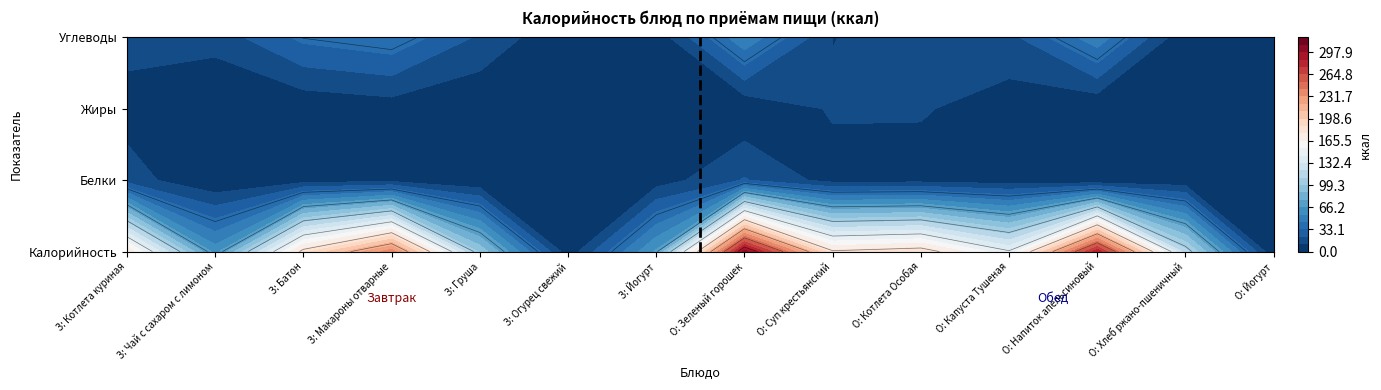

Which has a higher value, Груша or Батон?

Батон